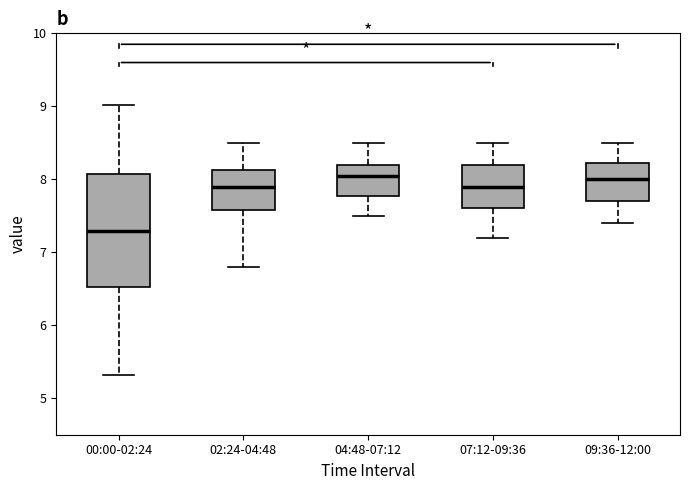

Where does the median line of the box for 09:36-12:00 sit on the y-axis? The values are not printed on the chart, so give them approximately, as read against the axis.

8.0